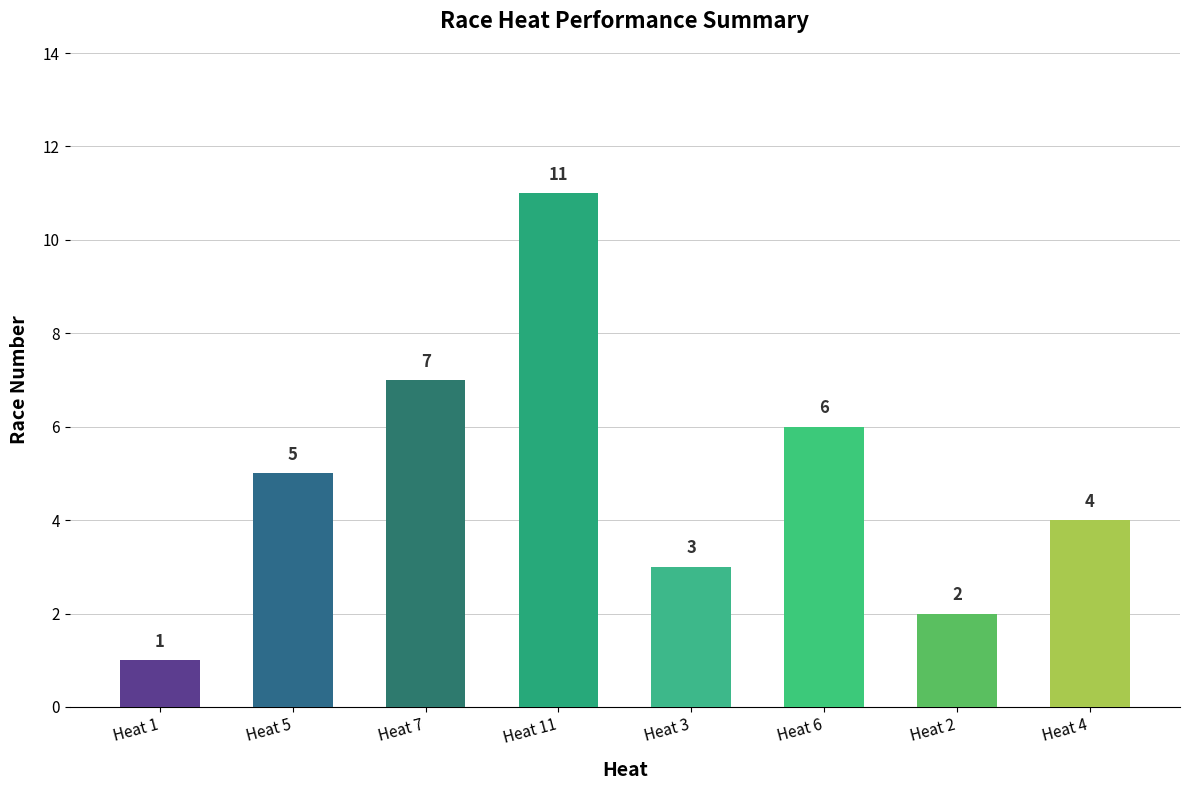

What is the average value?

5